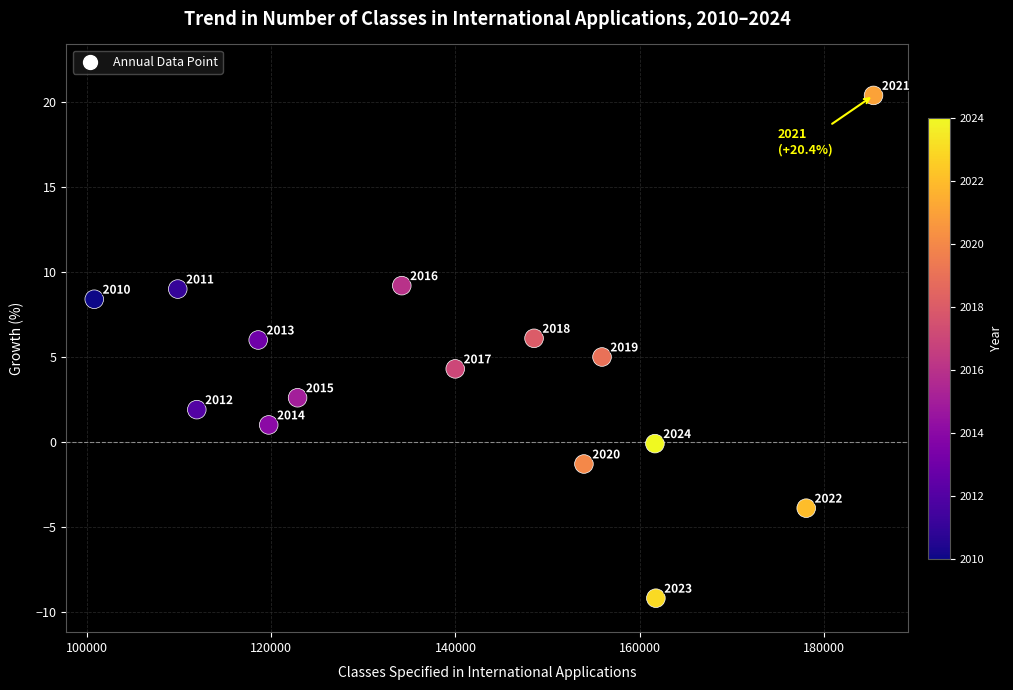

What Y value in the scatter plot is closest to 5?

5.0